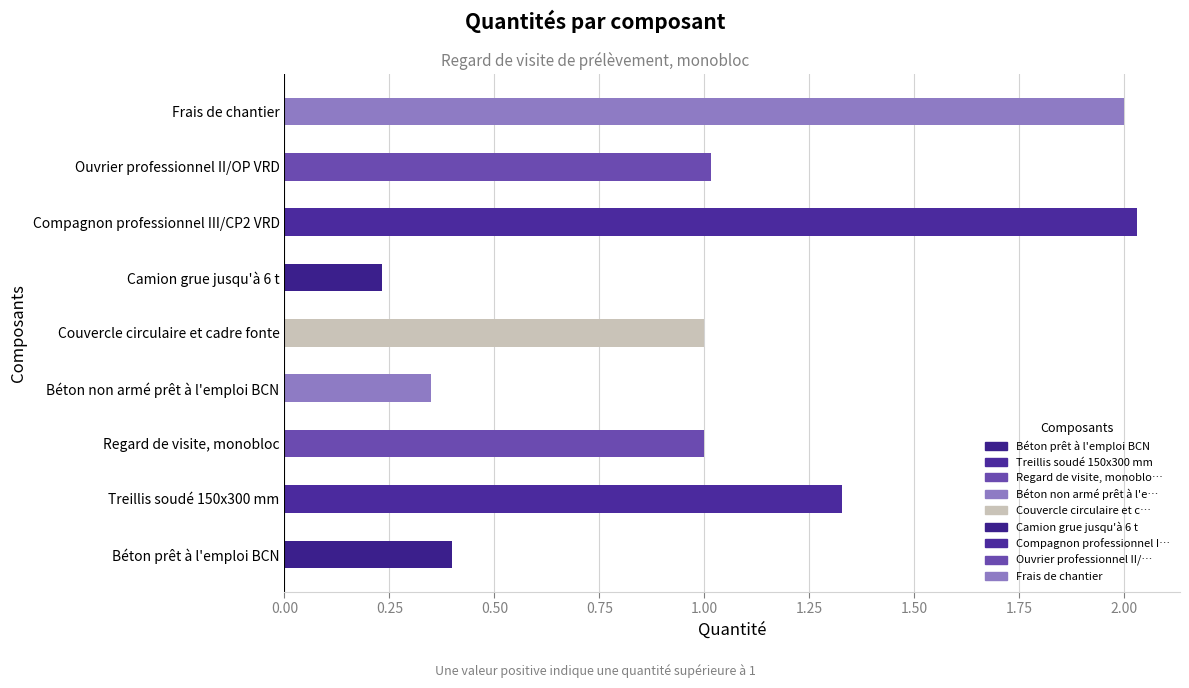

What is the sum of all values?

9.4